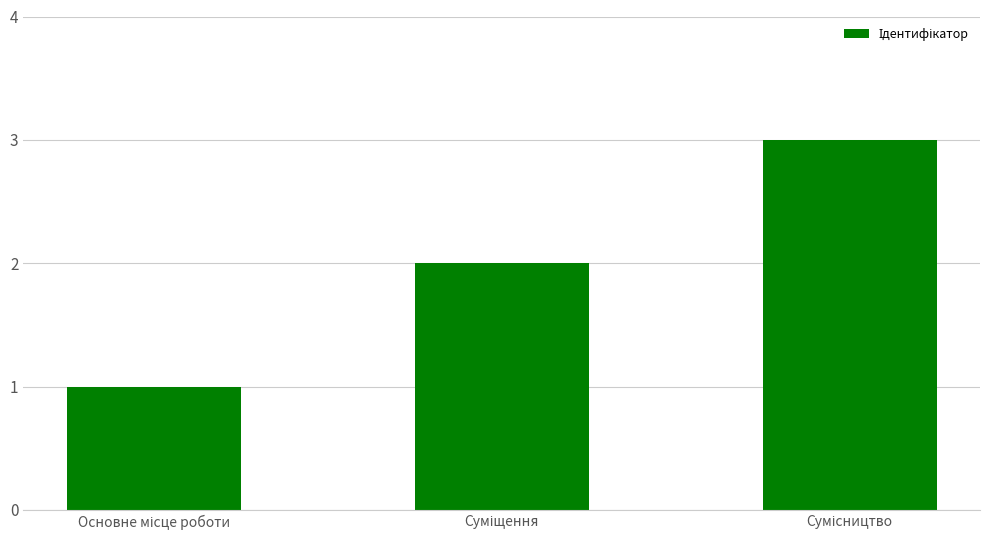

What is the greatest value displayed?

3